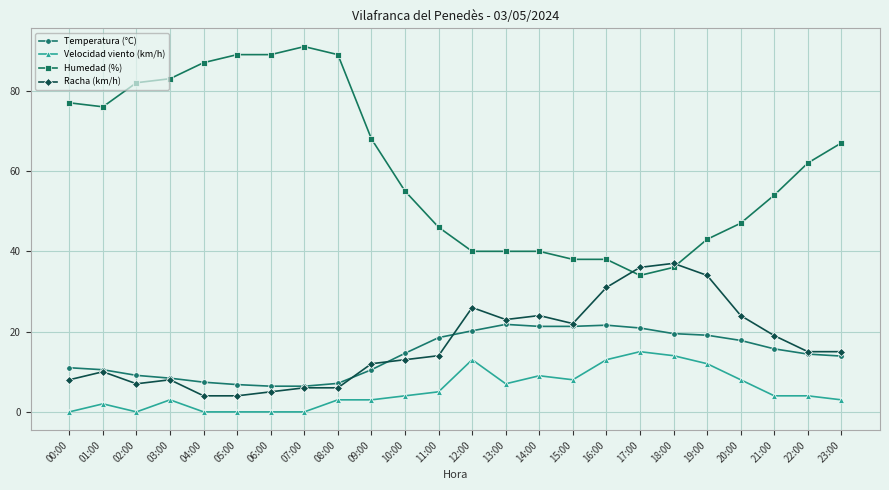

Where is the first local minimum for Velocidad viento (km/h)?

02:00